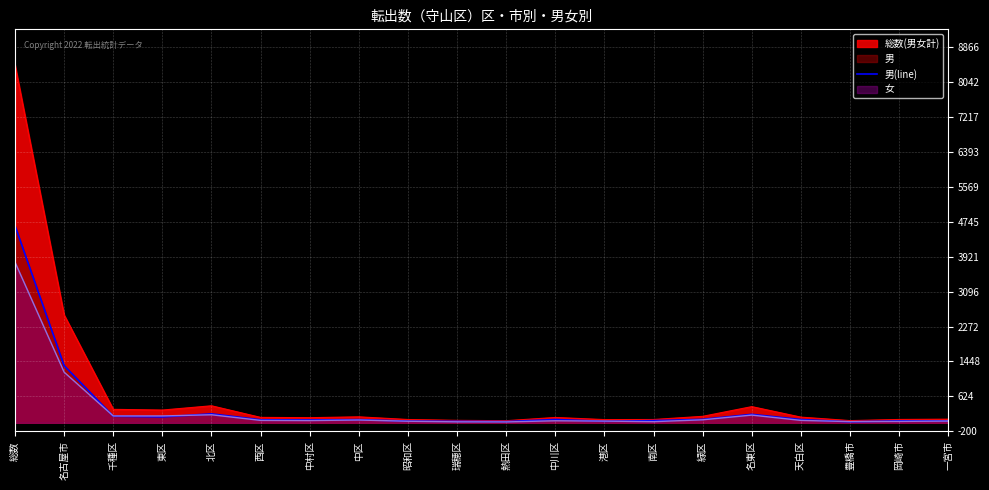

What is the change in value from 中川区 to 岡崎市?

-32